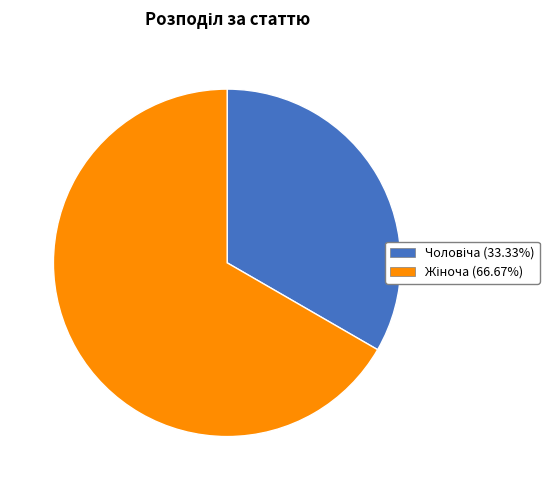

Is there a majority slice in this chart?

Yes